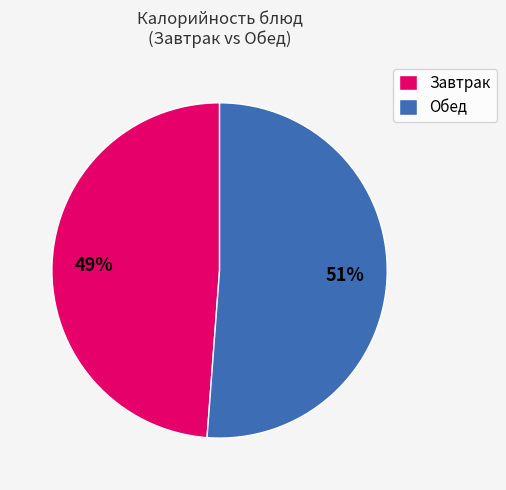

Between Завтрак and Обед, which is larger?

Обед